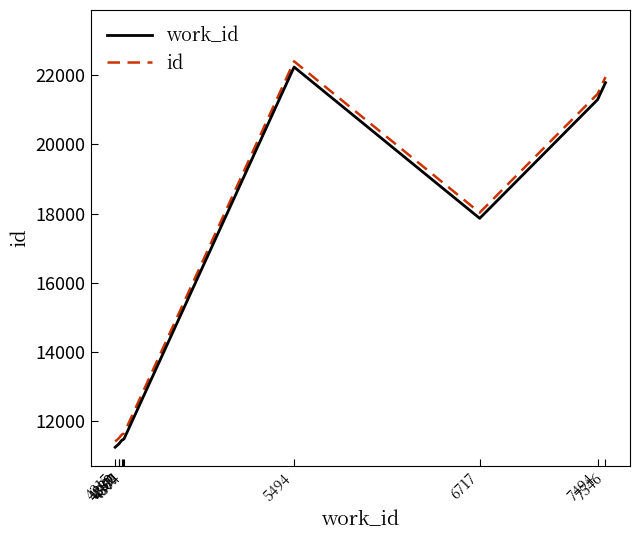

What is the sum of the id values at 4374 and 7494?

33120.5